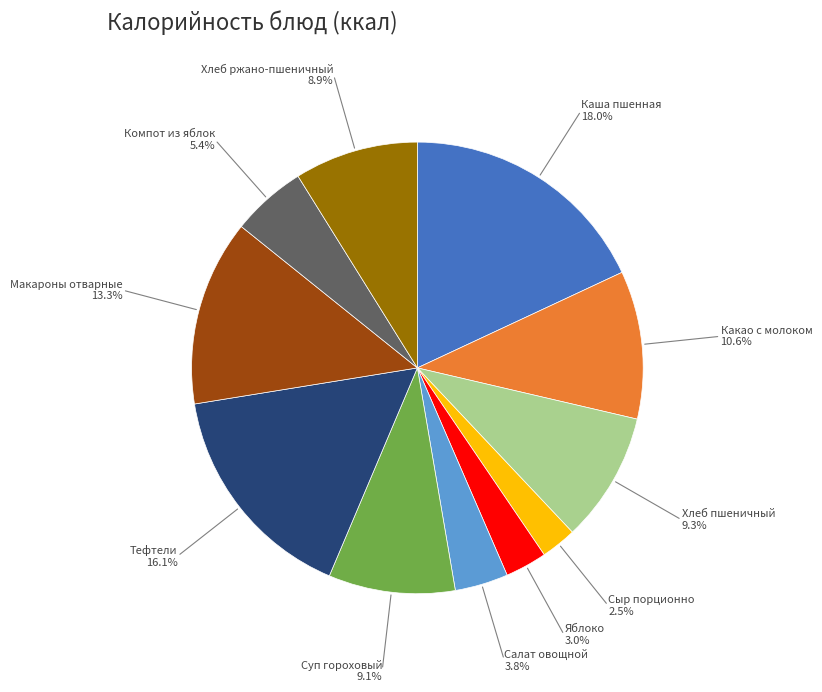

What is the total percentage of Макароны отварные and Какао с молоком?

23.9%